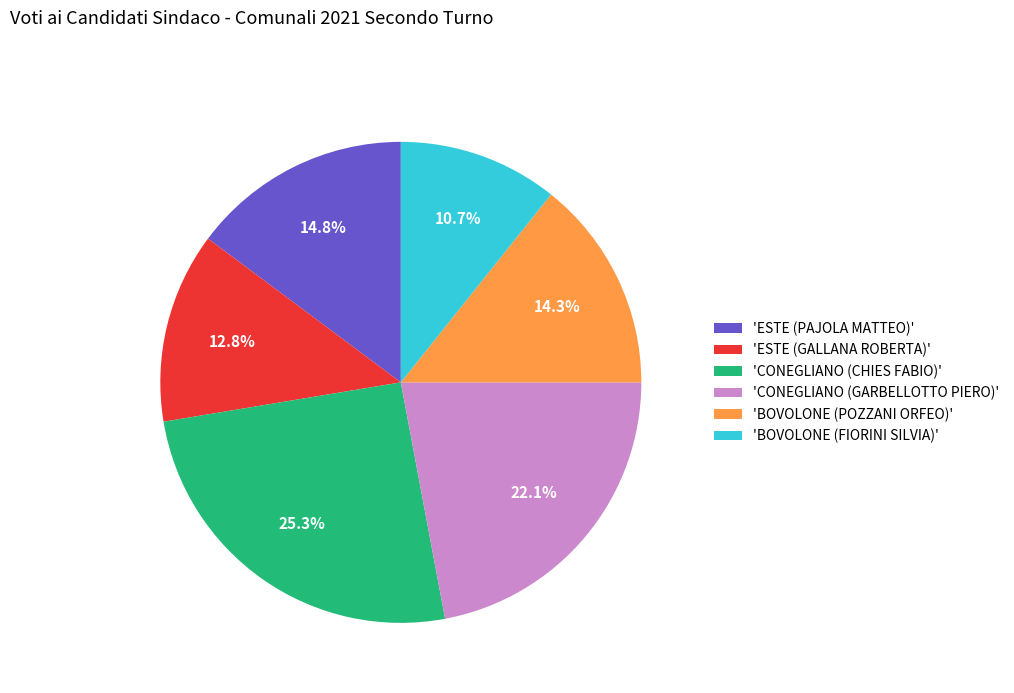

Does 'BOVOLONE (FIORINI SILVIA)' account for over 50% of the chart?

No